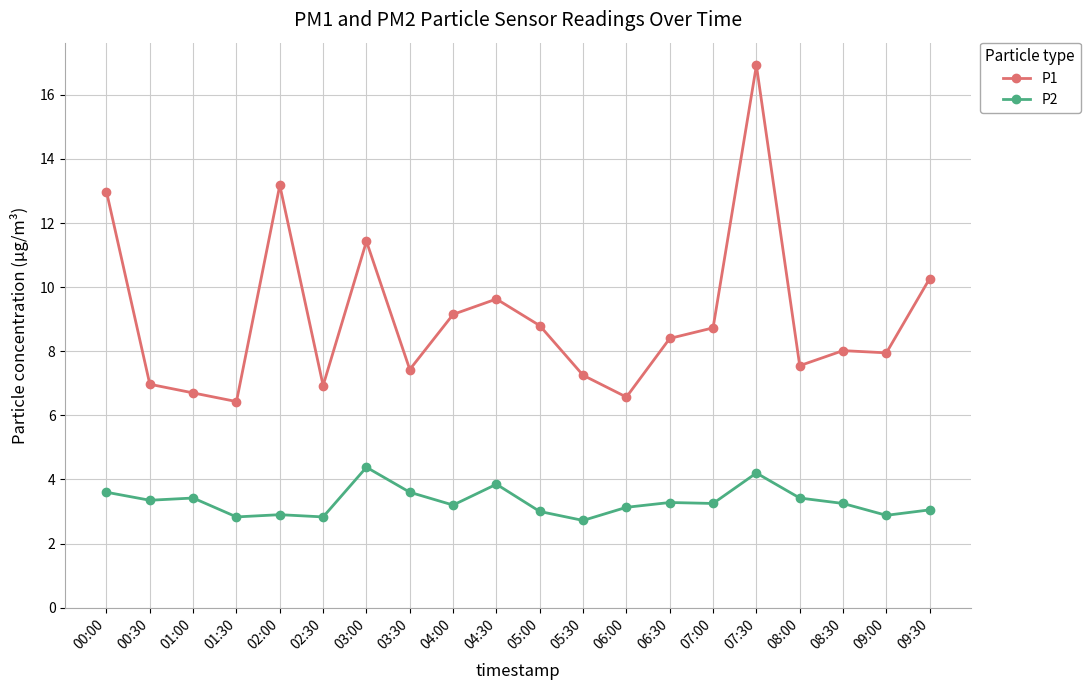

Which series has the widest spread of values?

P1